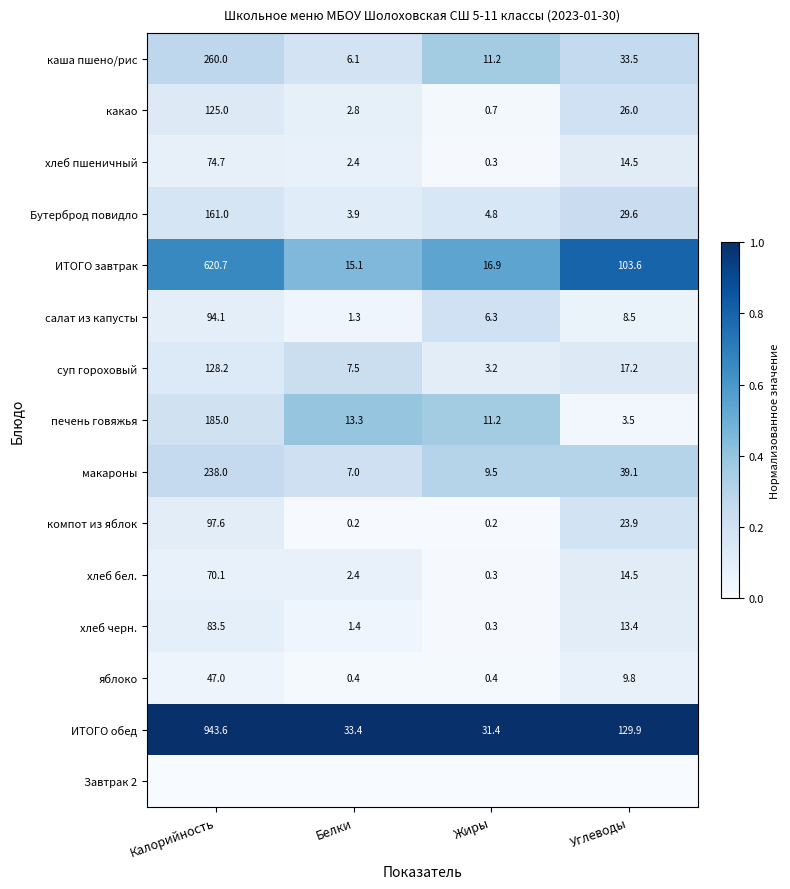

How many categories are shown in the chart?

4